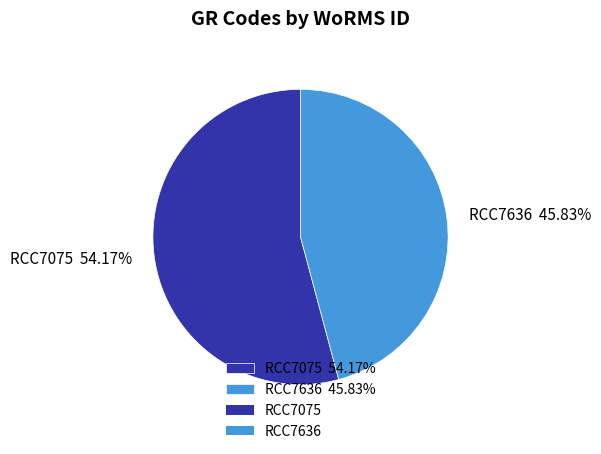

How many segments does this pie chart have?

2